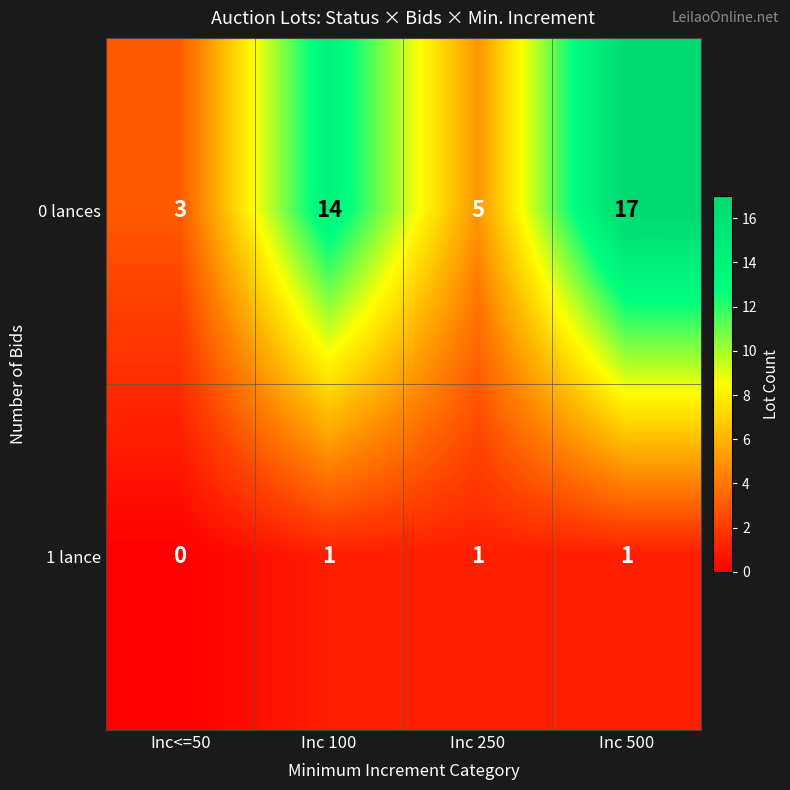

At Inc 100, list the series in order from largest to smallest.

0 lances, 1 lance